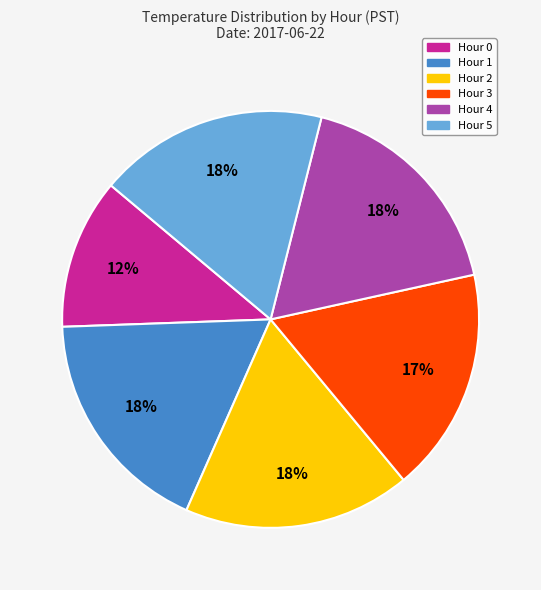

How many slices are in this pie chart?

6